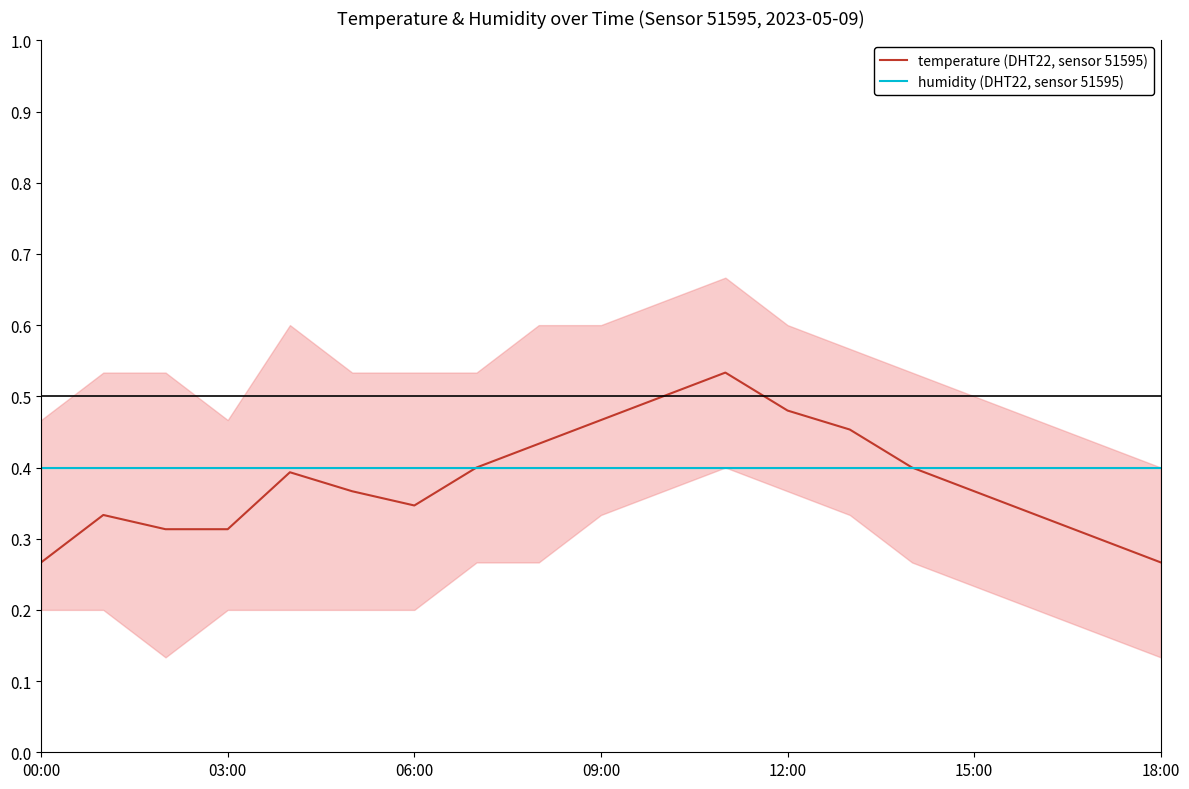

What is the highest value of the temperature (DHT22, sensor 51595) series?

0.5